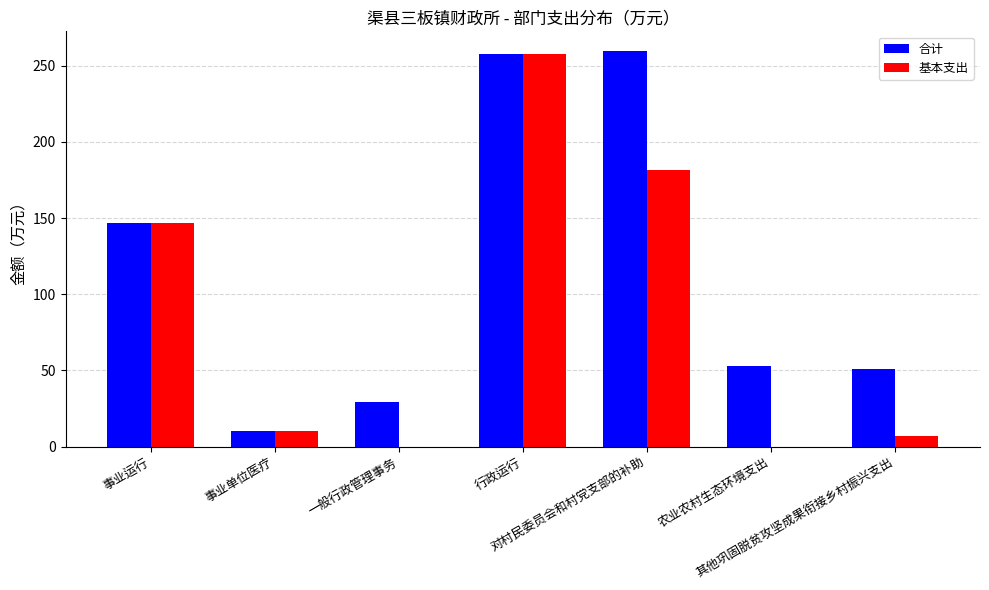

The value of 基本支出 at 农业农村生态环境支出 is -178.2. True or false?

False